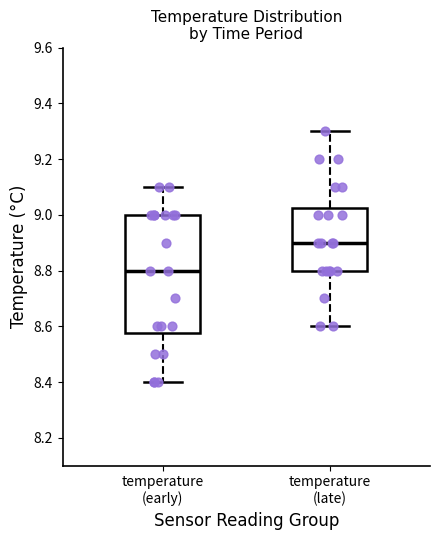

Reading left to right, read every box against the y-axis: the position of its median line, the range the box covers, and the ends of its whiskers. The values are not printed on the chart, so give them approximately, as read against the axis.

temperature (early): median 8.80, box 8.58 to 9.00, whiskers 8.40 to 9.10
temperature (late): median 8.90, box 8.80 to 9.02, whiskers 8.60 to 9.30